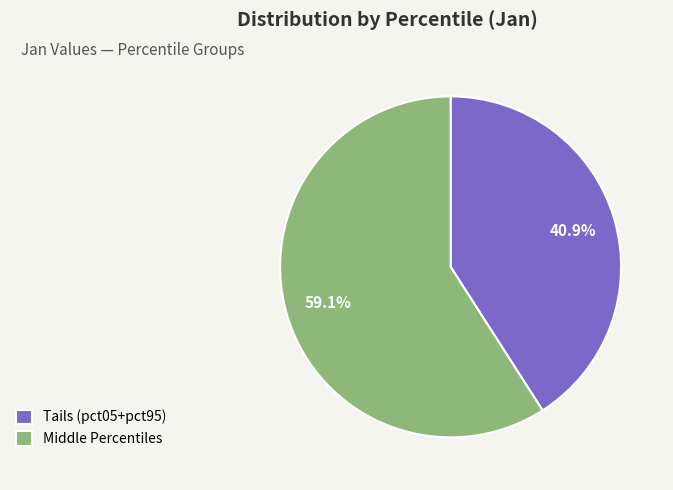

Which slice is the smallest?

Tails (pct05+pct95)